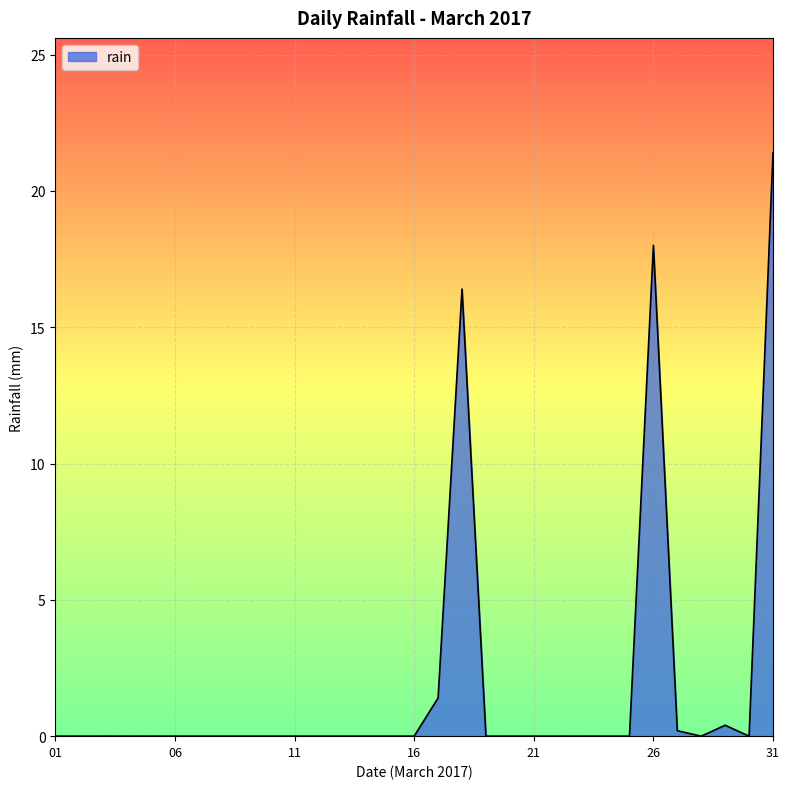

What is the maximum value shown in the chart?

21.4